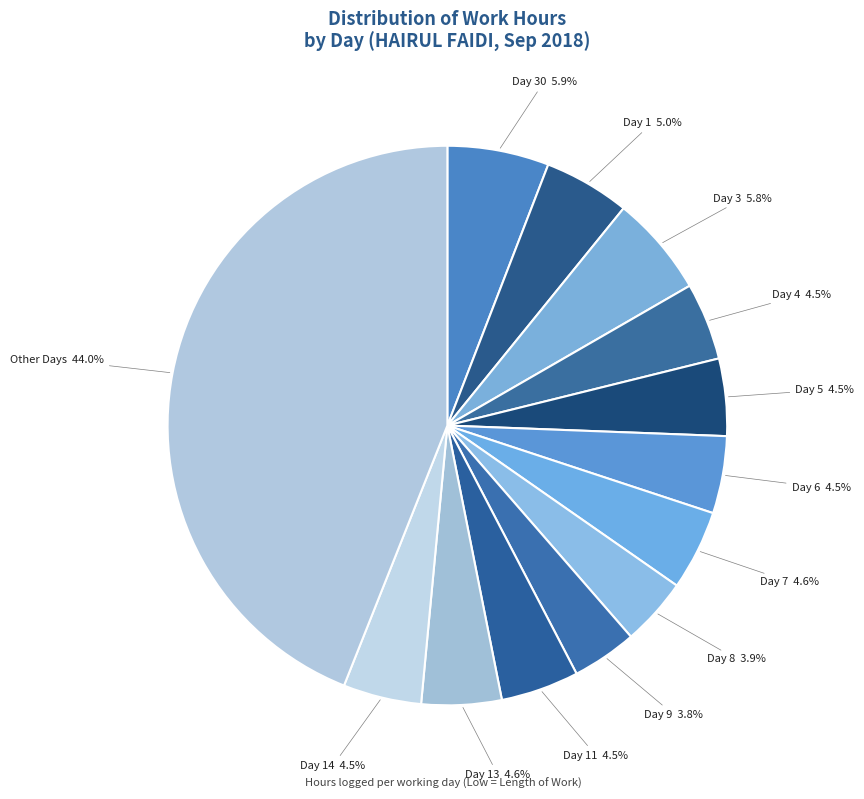

How many segments does this pie chart have?

13